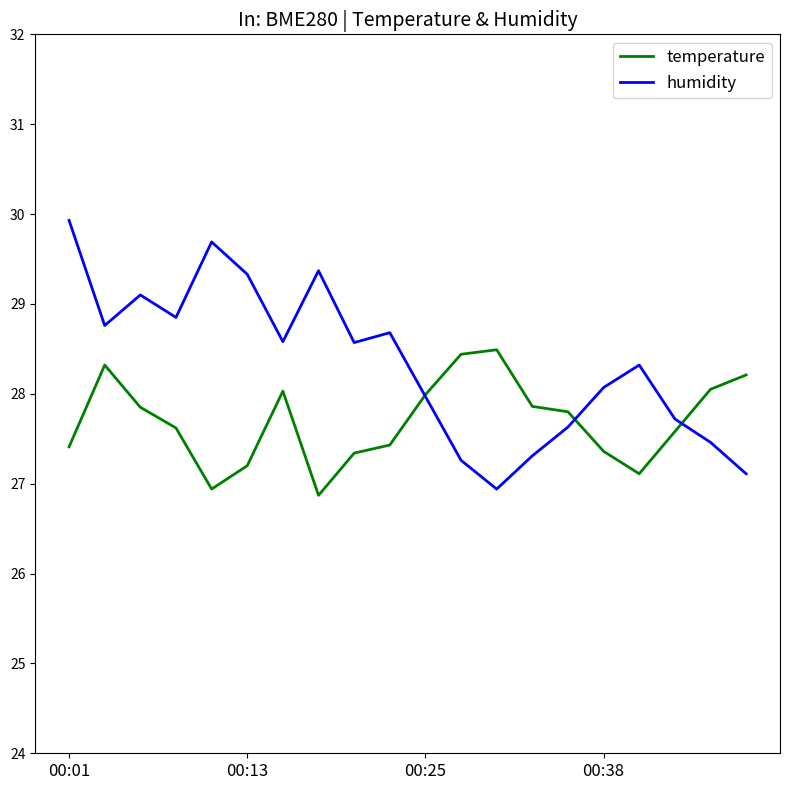

Which series has the widest spread of values?

humidity